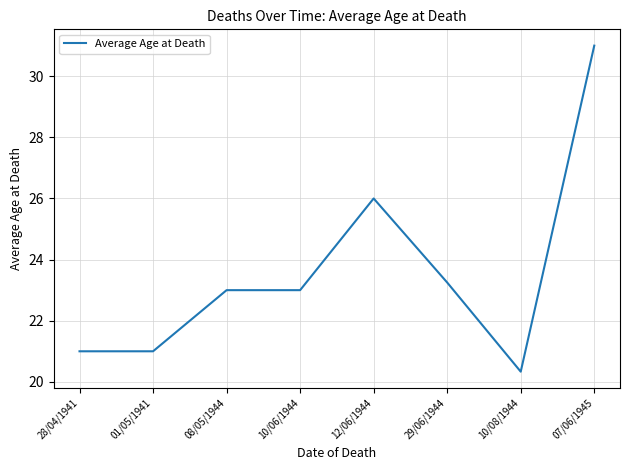

What is the sum of all values?

188.6